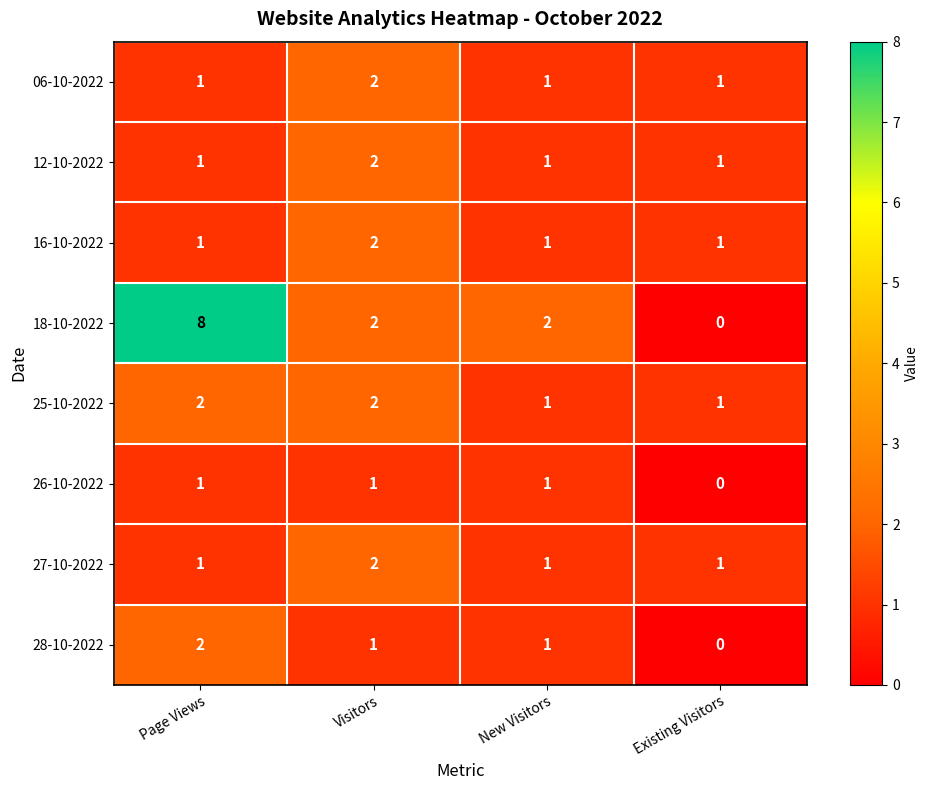

True or false: 27-10-2022 has a value of 0 at Page Views.

False